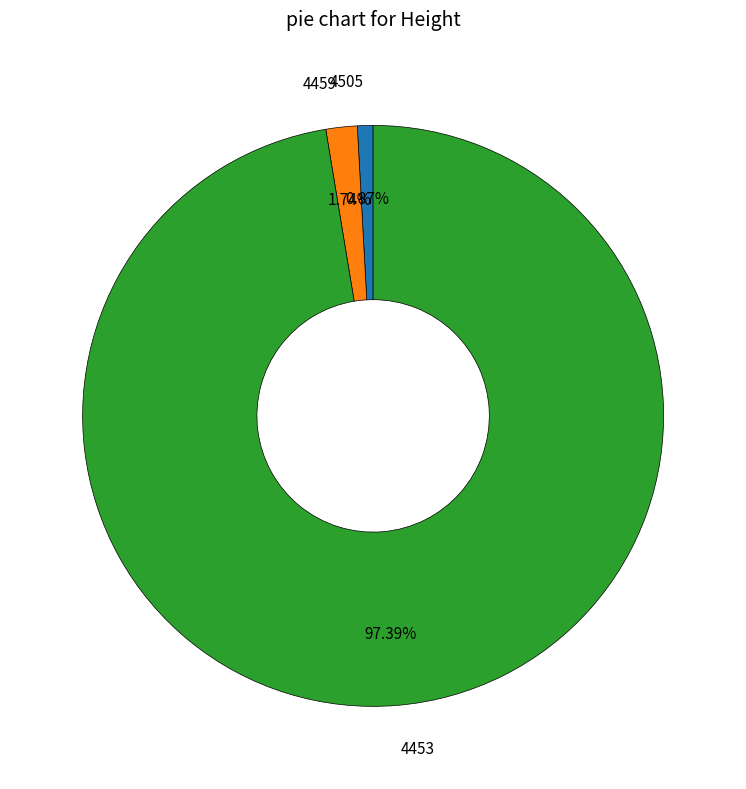

Is there any slice that represents more than half of the pie?

Yes